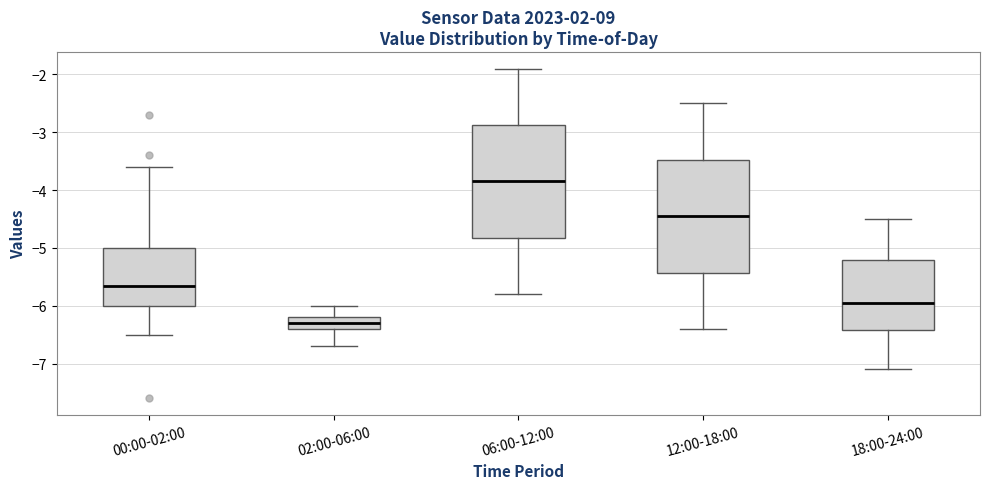

Reading left to right, transcribe this box plot: for each box, give where its median line is, the range the box spans, and where its two whiskers end, as read against the y-axis. The values are not printed on the chart, so give them approximately, as read against the axis.

00:00-02:00: median -5.6, box -6.0 to -5.0, whiskers -6.5 to -3.6
02:00-06:00: median -6.3, box -6.4 to -6.2, whiskers -6.7 to -6.0
06:00-12:00: median -3.8, box -4.8 to -2.9, whiskers -5.8 to -1.9
12:00-18:00: median -4.4, box -5.4 to -3.5, whiskers -6.4 to -2.5
18:00-24:00: median -5.9, box -6.4 to -5.2, whiskers -7.1 to -4.5